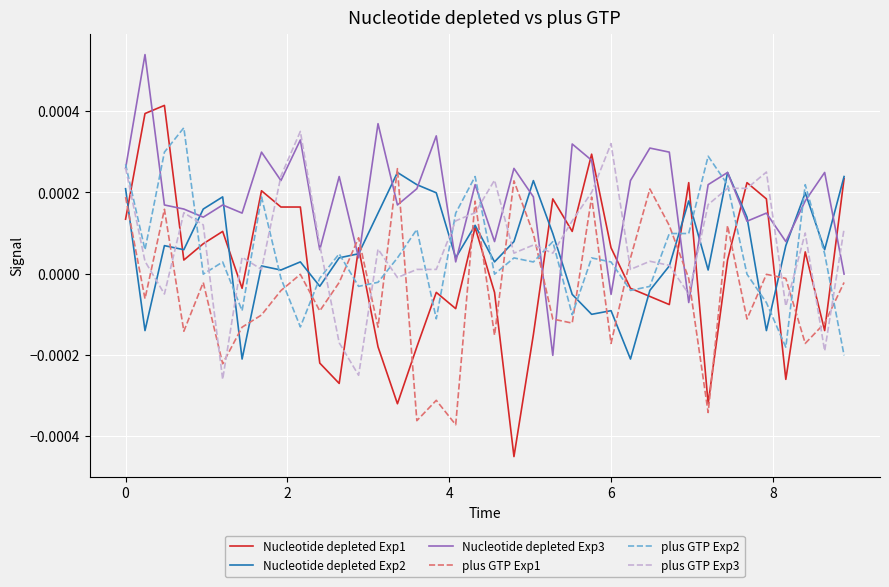

Is this an area chart (filled region under the line)?

No